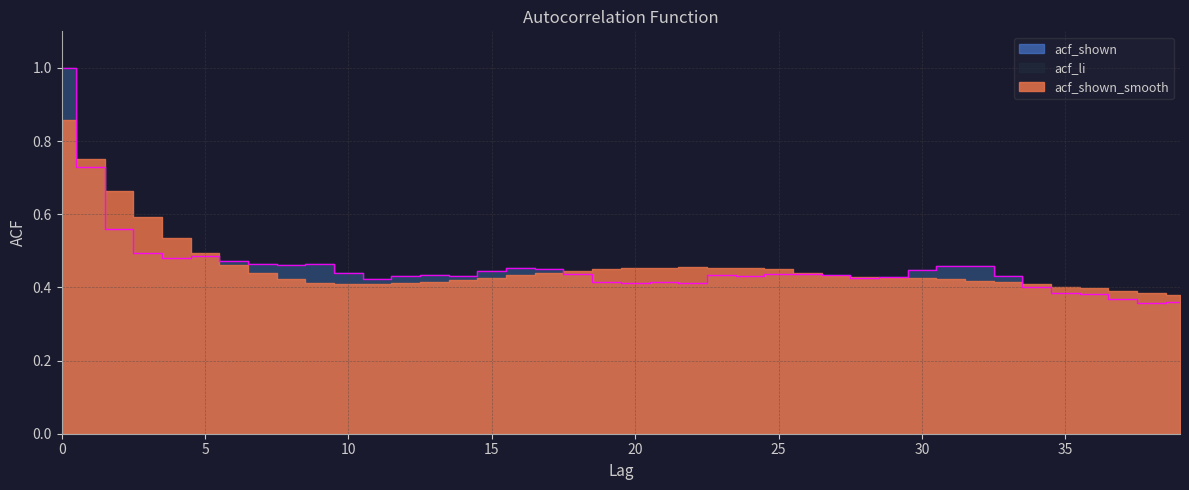

True or false: acf_li and acf_shown intersect in this chart.

False